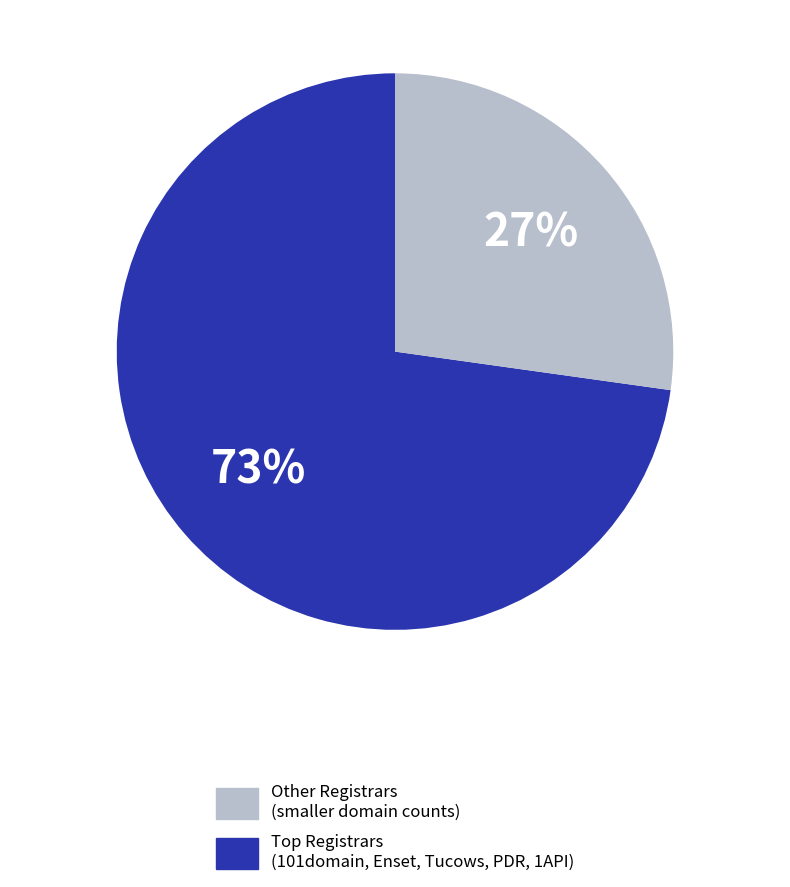

How many segments does this pie chart have?

2